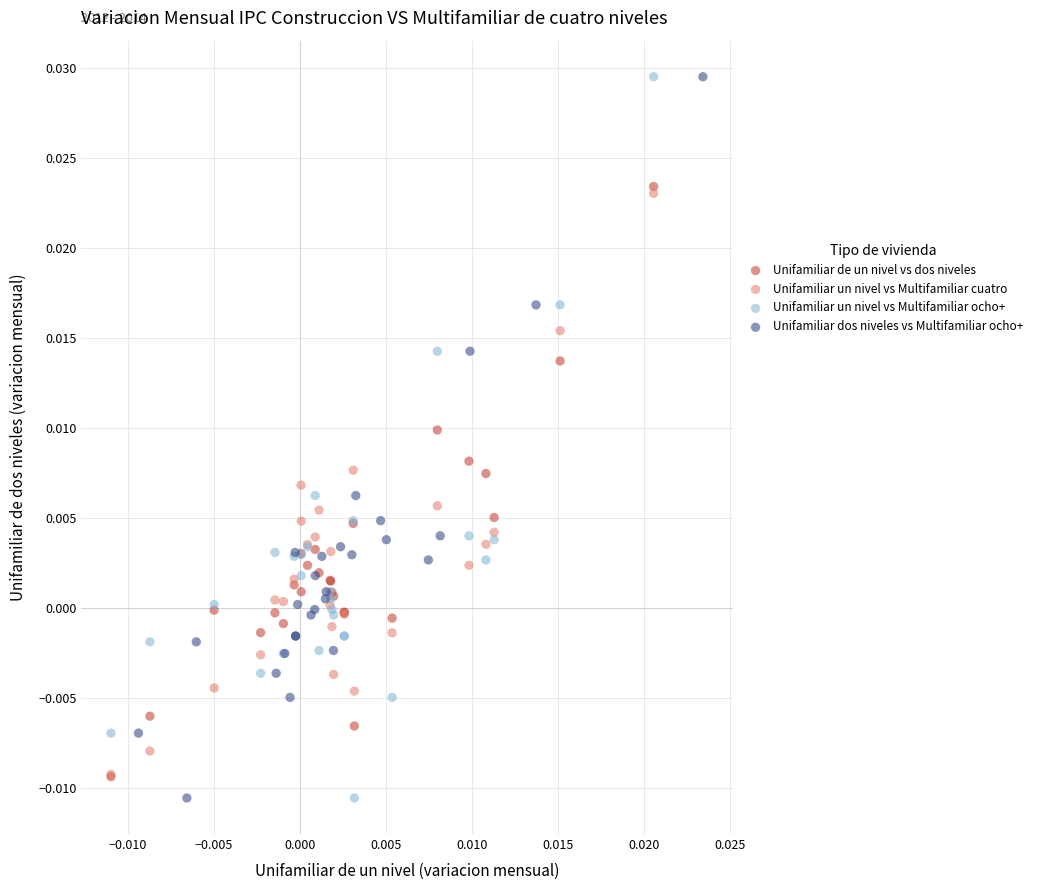

What are all the series names shown in the legend?

Unifamiliar de un nivel vs dos niveles, Unifamiliar un nivel vs Multifamiliar cuatro, Unifamiliar un nivel vs Multifamiliar ocho+, Unifamiliar dos niveles vs Multifamiliar ocho+